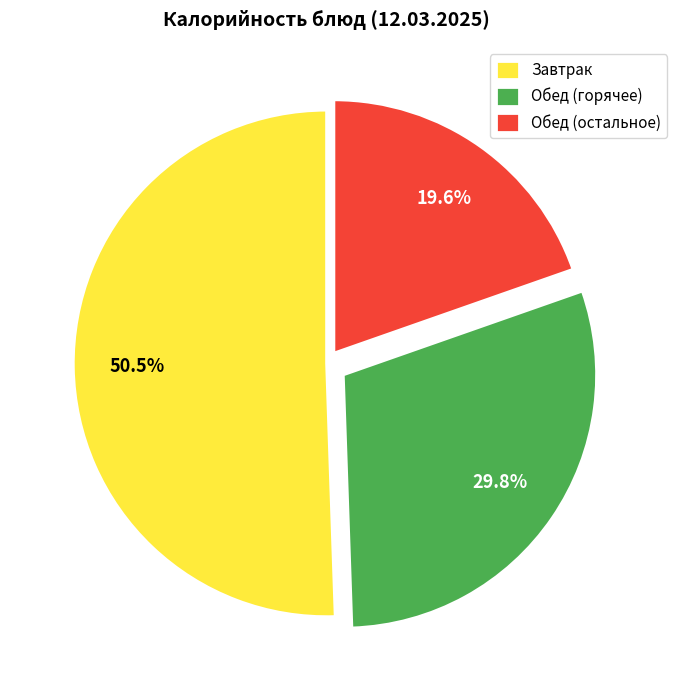

Count the number of slices in the pie.

3